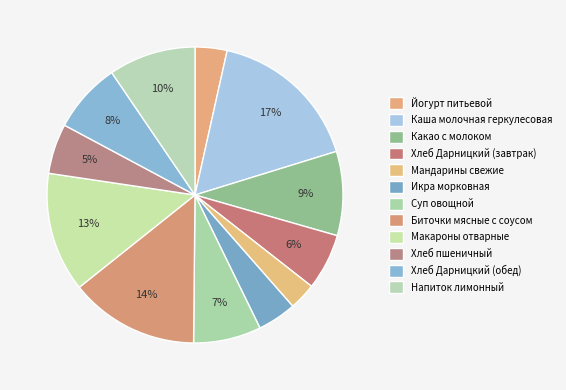

To the nearest percent, what percentage of the pie is Суп овощной?

7%